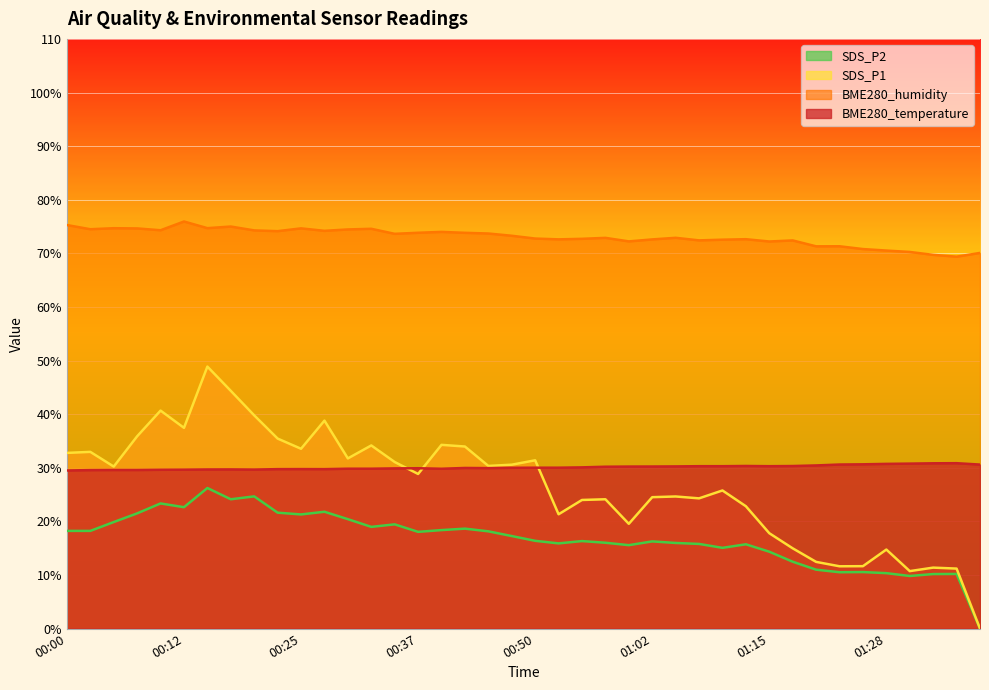

What is the spread (max minus min) of values at 01:36?

59.2